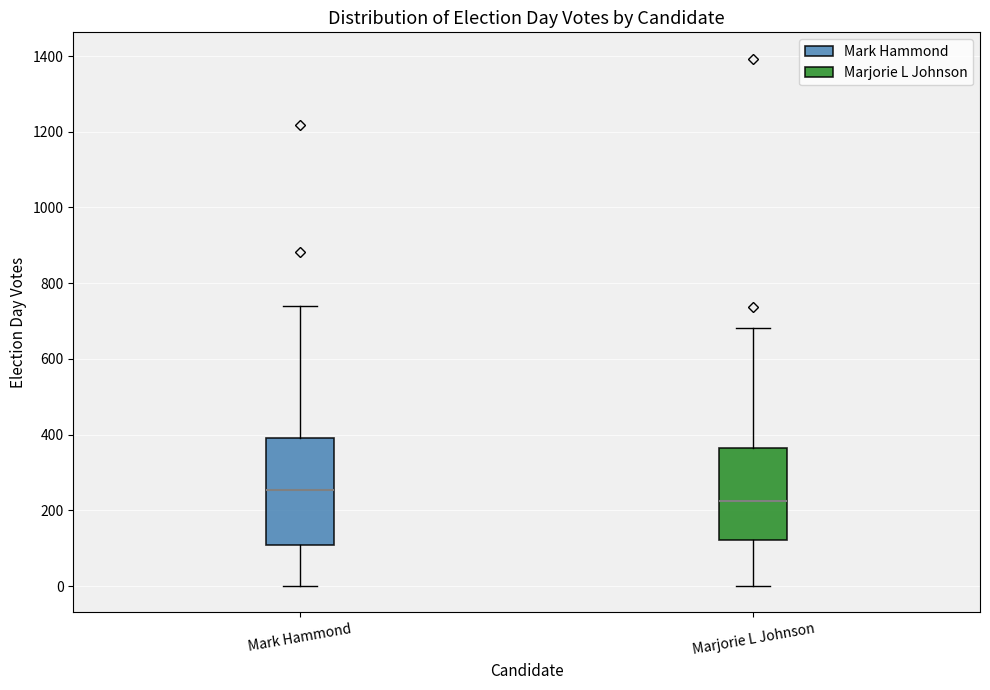

Where does the median line of the box for Mark Hammond sit on the y-axis? The values are not printed on the chart, so give them approximately, as read against the axis.

260